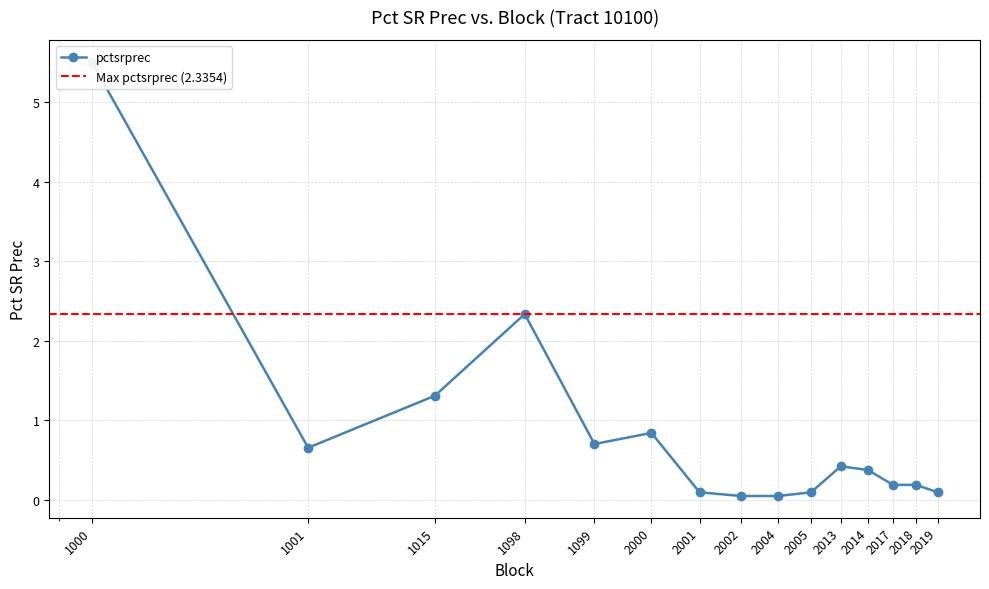

Rank the categories by value from lowest to highest.

2002, 2004, 2001, 2005, 2019, 2017, 2018, 2014, 2013, 1001, 1099, 2000, 1015, 1098, 1000